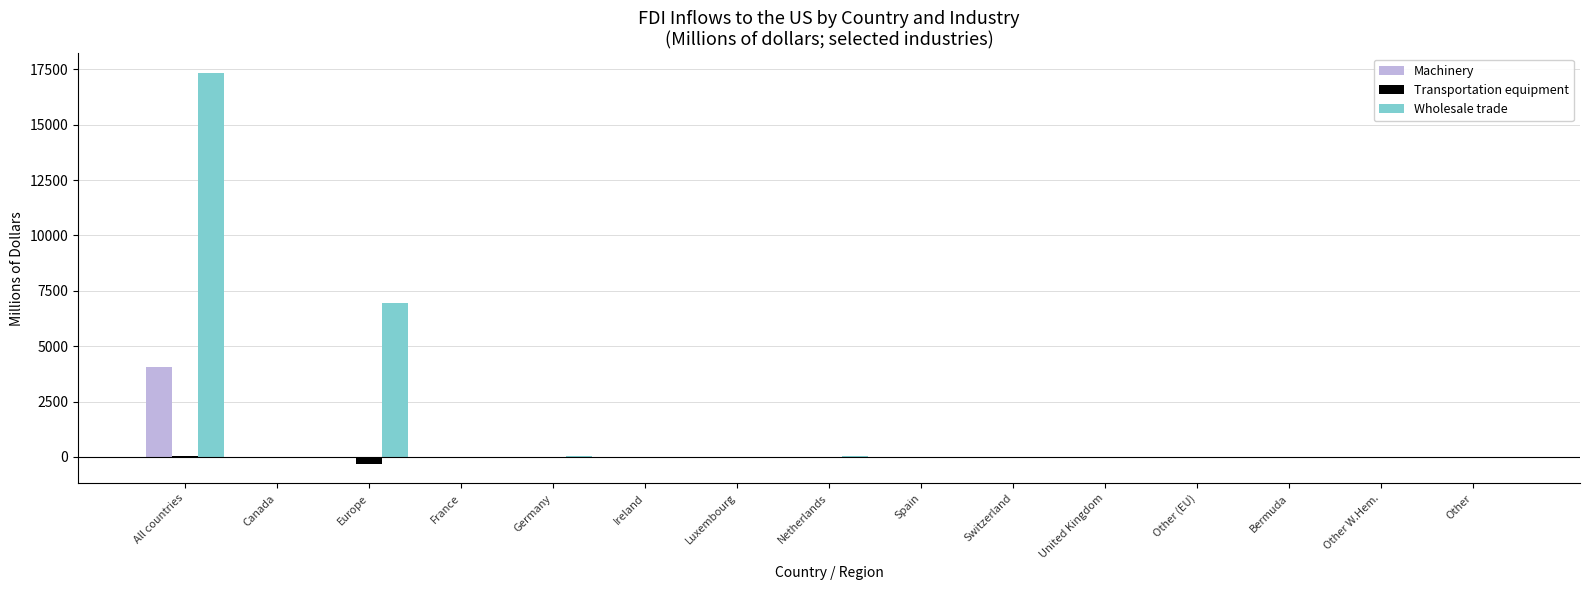

What are all the series names shown in the legend?

Machinery, Transportation equipment, Wholesale trade